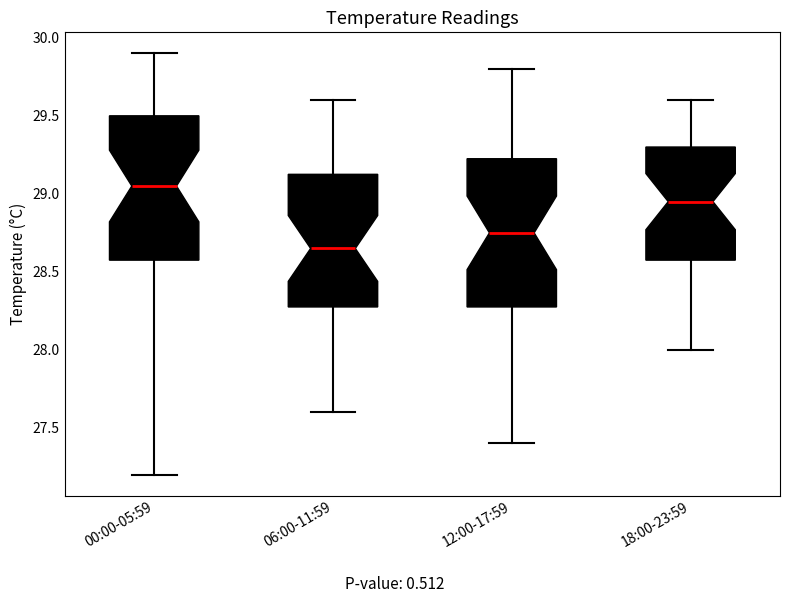

Which box has the lowest median line?

06:00-11:59